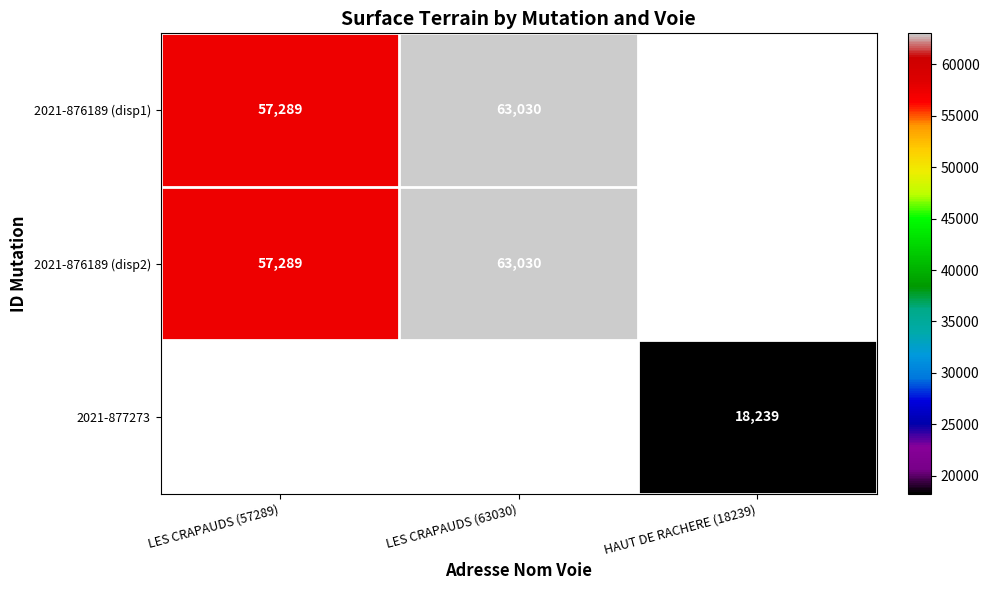

True or false: 2021-876189 (disp1) has a value of 63030 at LES CRAPAUDS (63030).

True